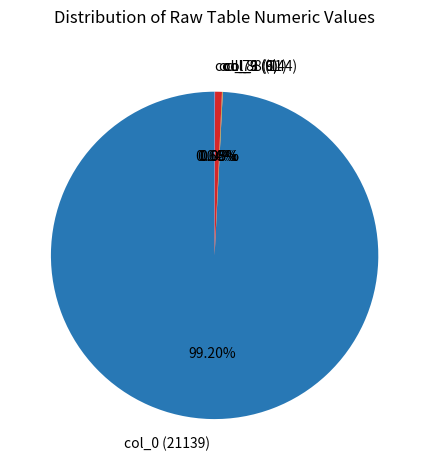

Does col_0 (21139) represent more than half of the total?

Yes